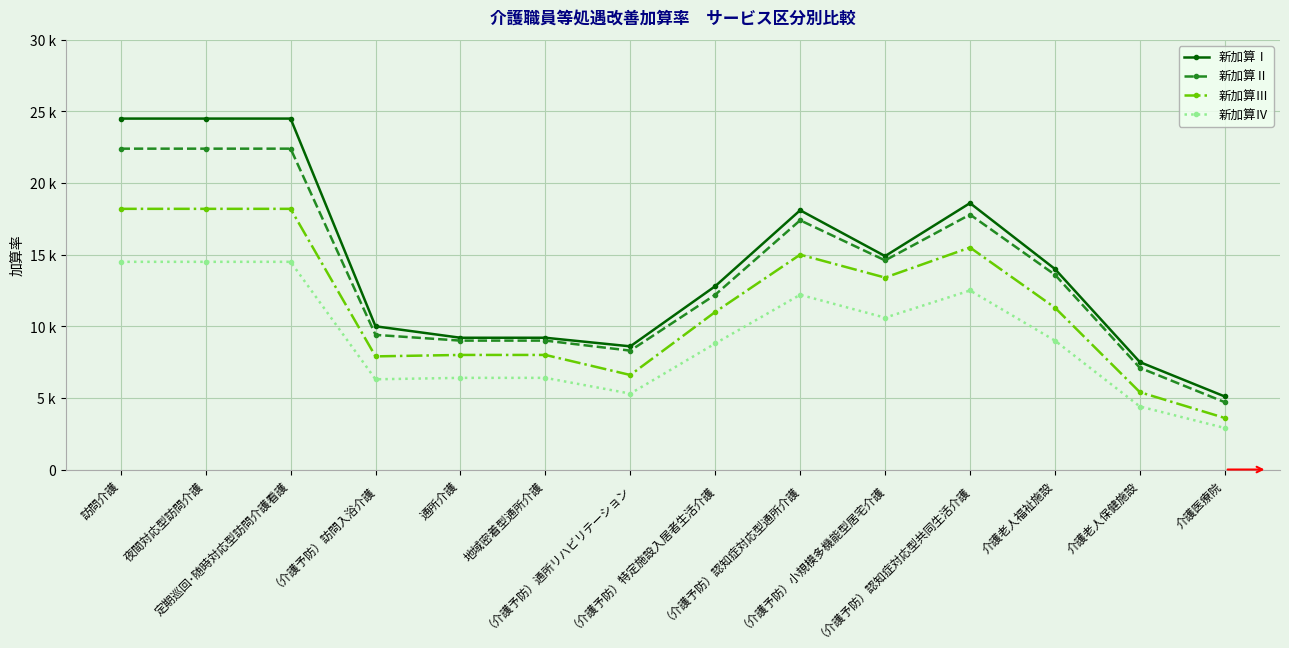

Is this an area chart (filled region under the line)?

No